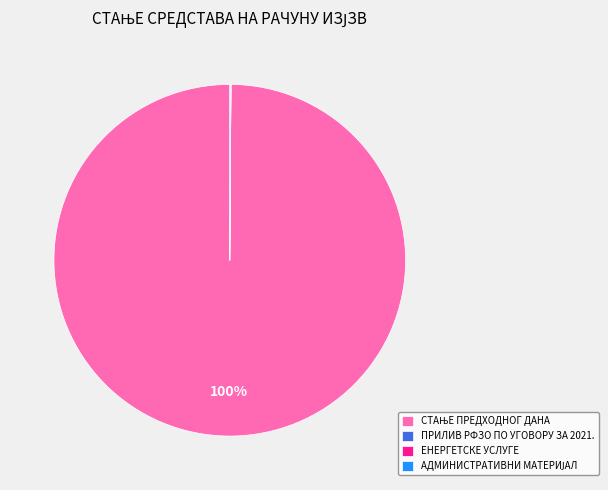

To the nearest percent, what is the difference between the largest and smallest slice percentages?

100%